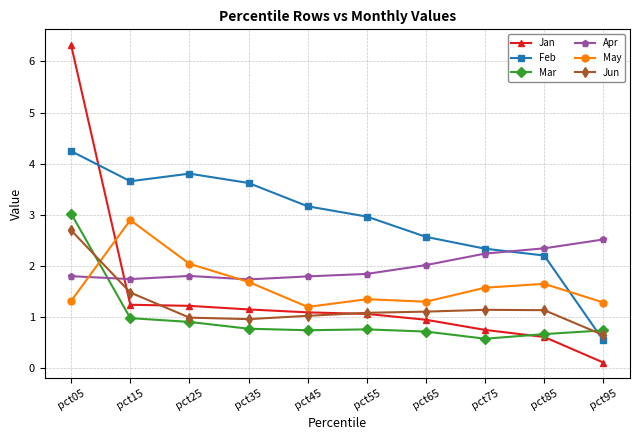

What value does the Jun series have at pct25?

1.0